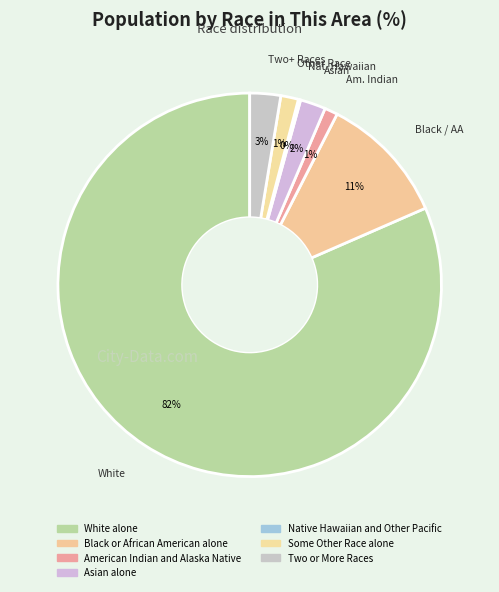

Between Black or African American alone and American Indian and Alaska Native, which is larger?

Black or African American alone